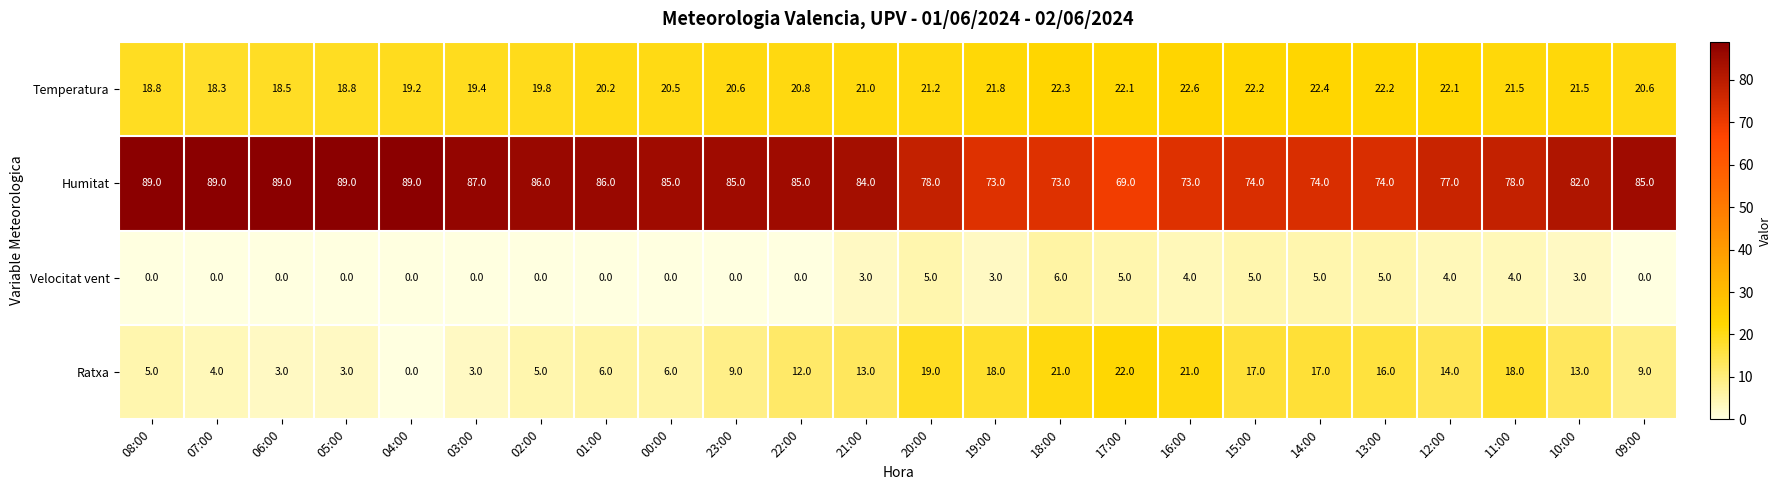

What is the greatest value displayed?

89.0